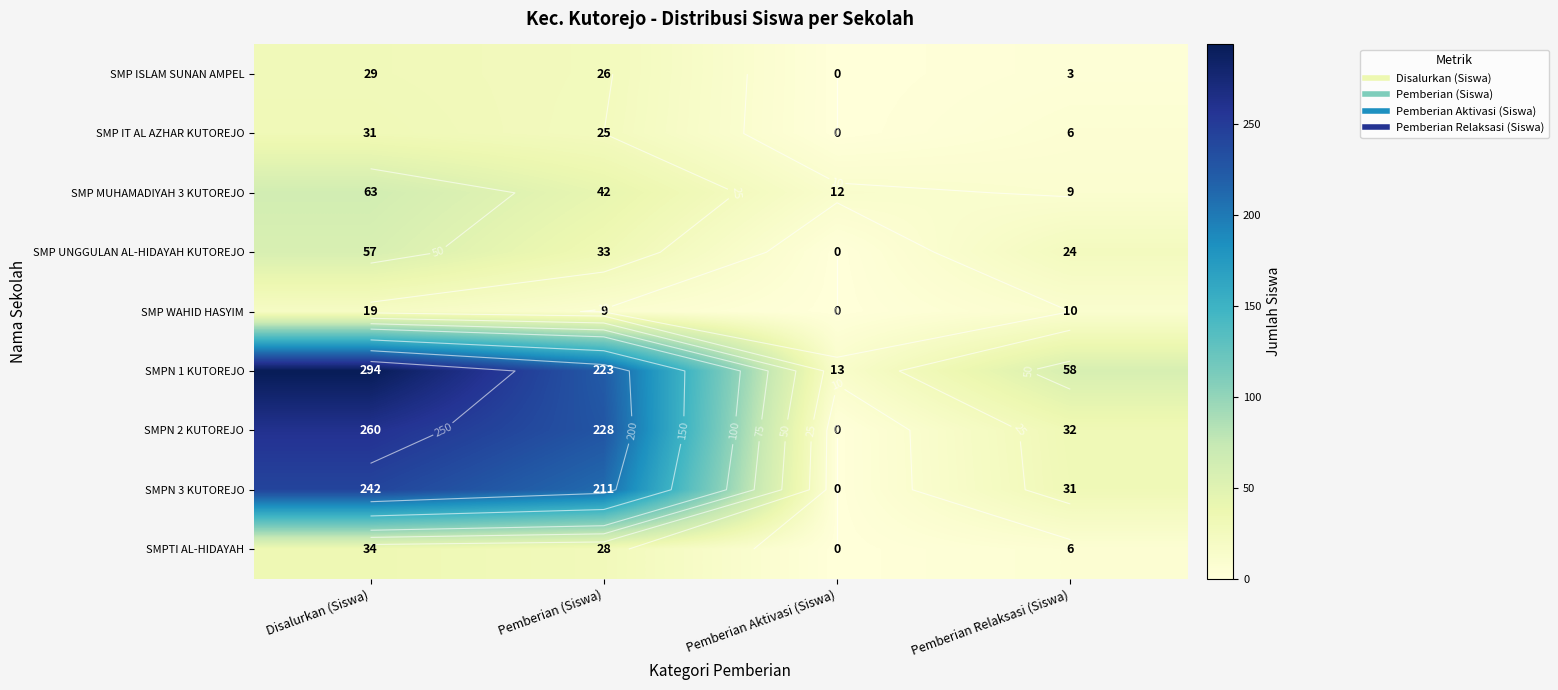

Count the number of data series in this chart.

9